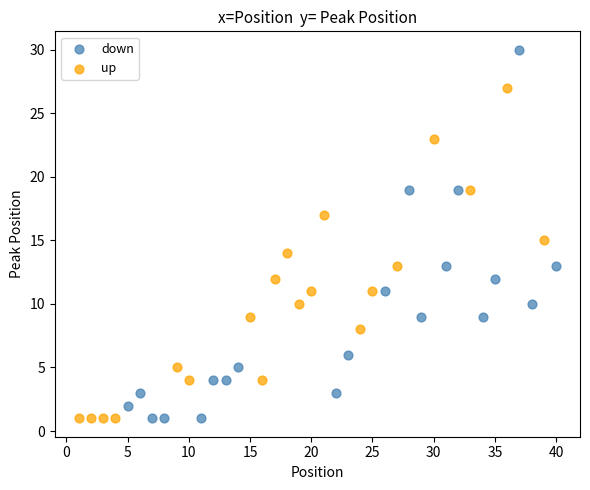

Which series has the widest spread of Y values?

down